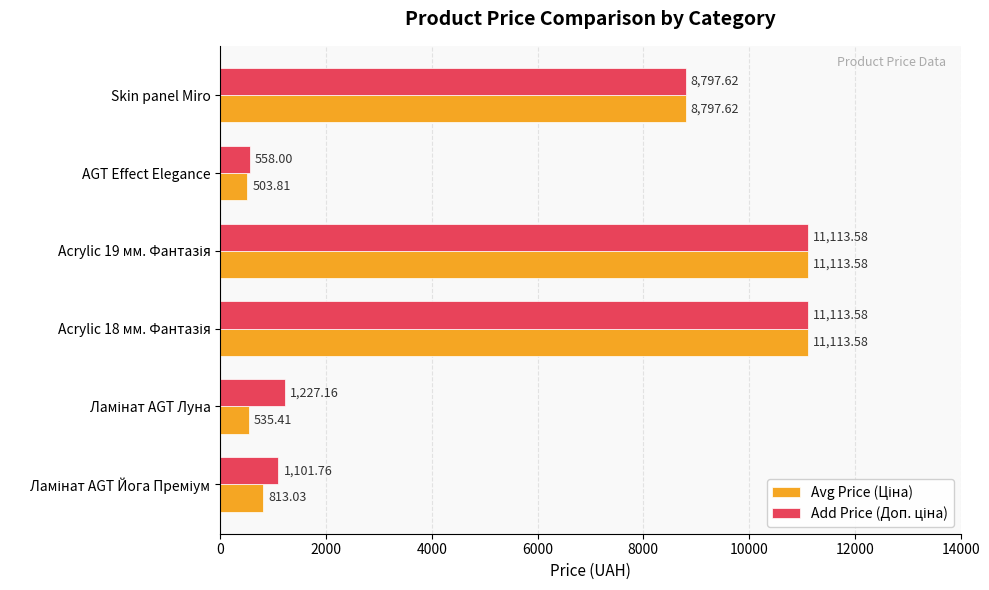

At how many categories does at least one series exceed 8666?

3